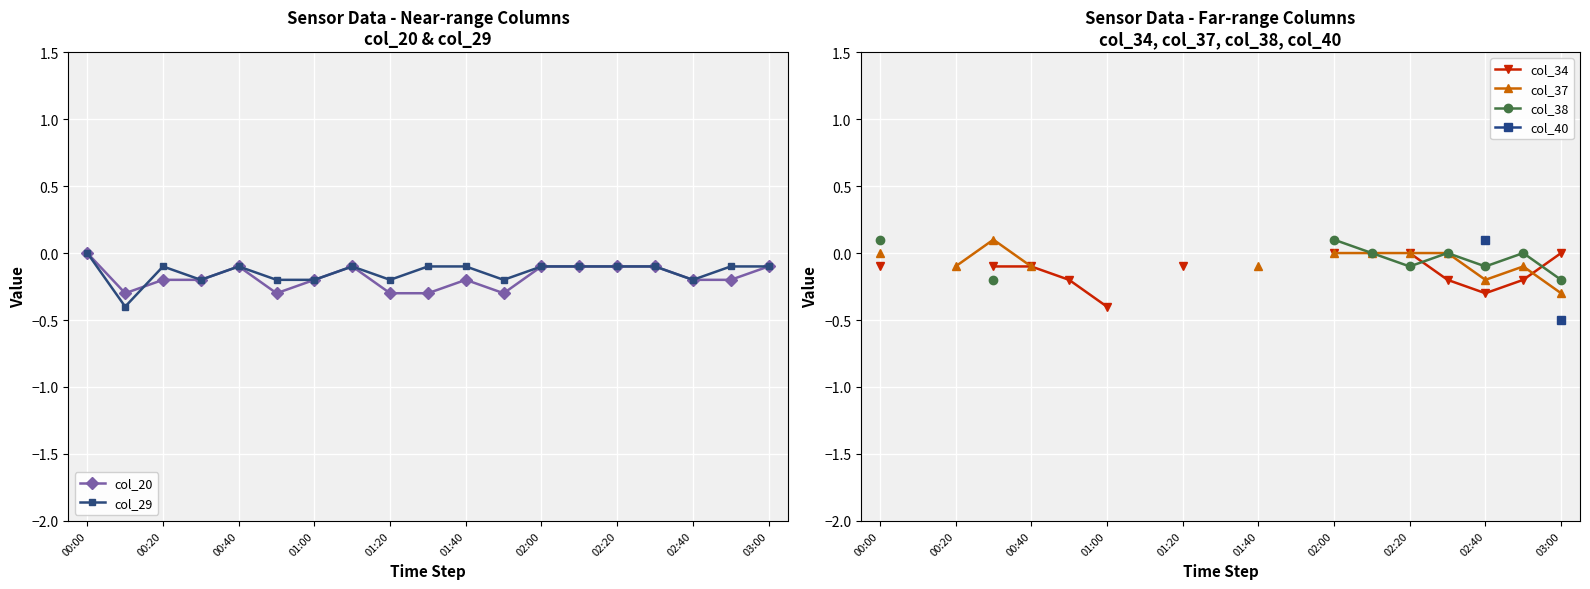

True or false: col_29 has more than 1 points higher than both neighbors.

True